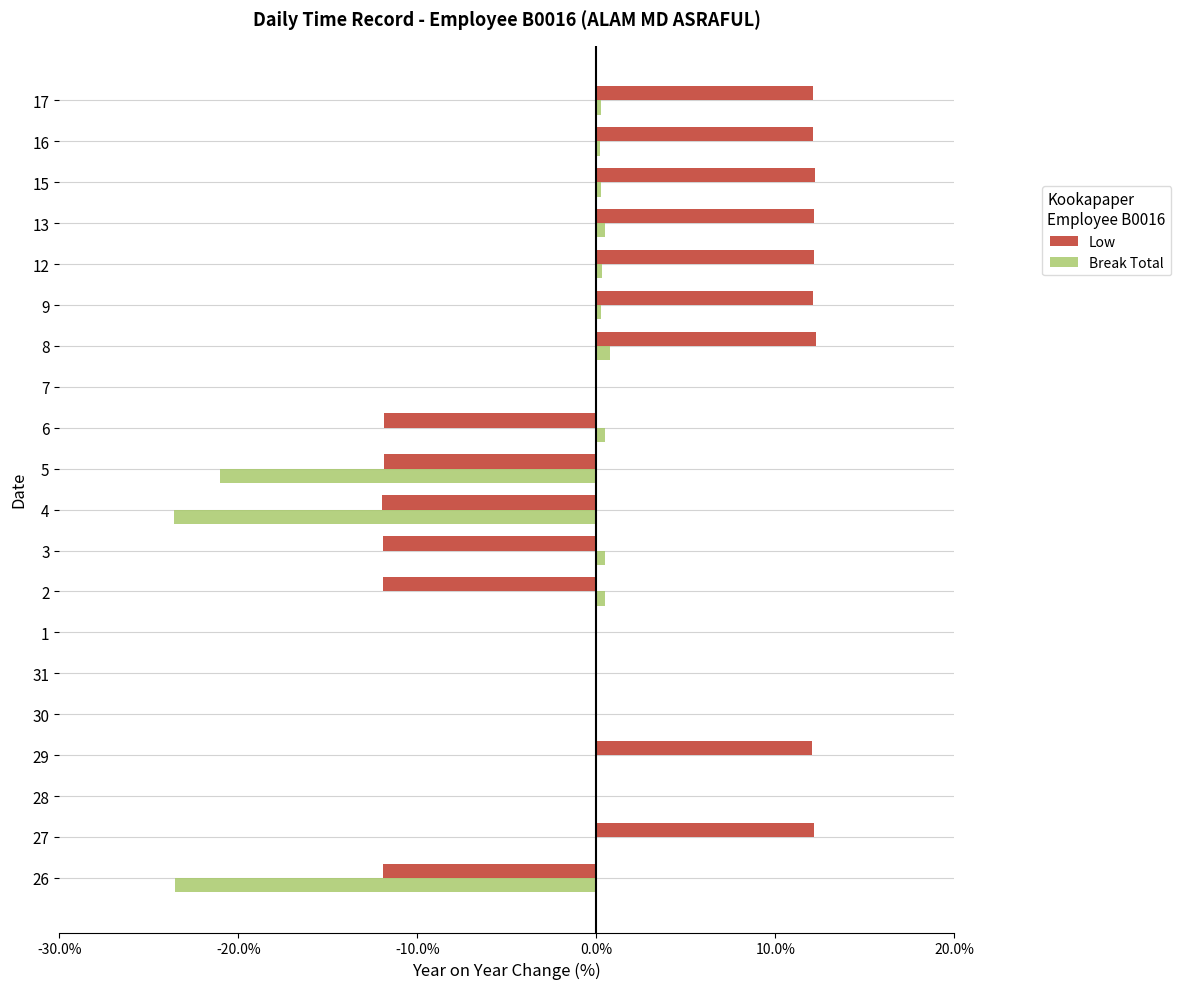

How many categories are shown in the chart?

20